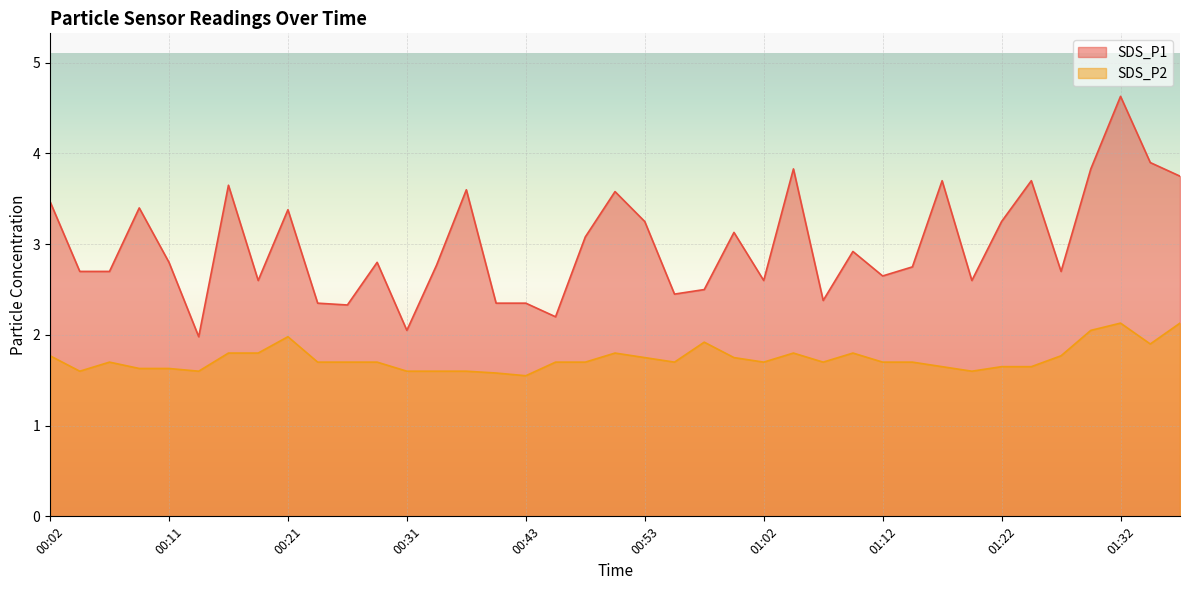

What is the value of the SDS_P1 point at the 29th from the left?

2.6